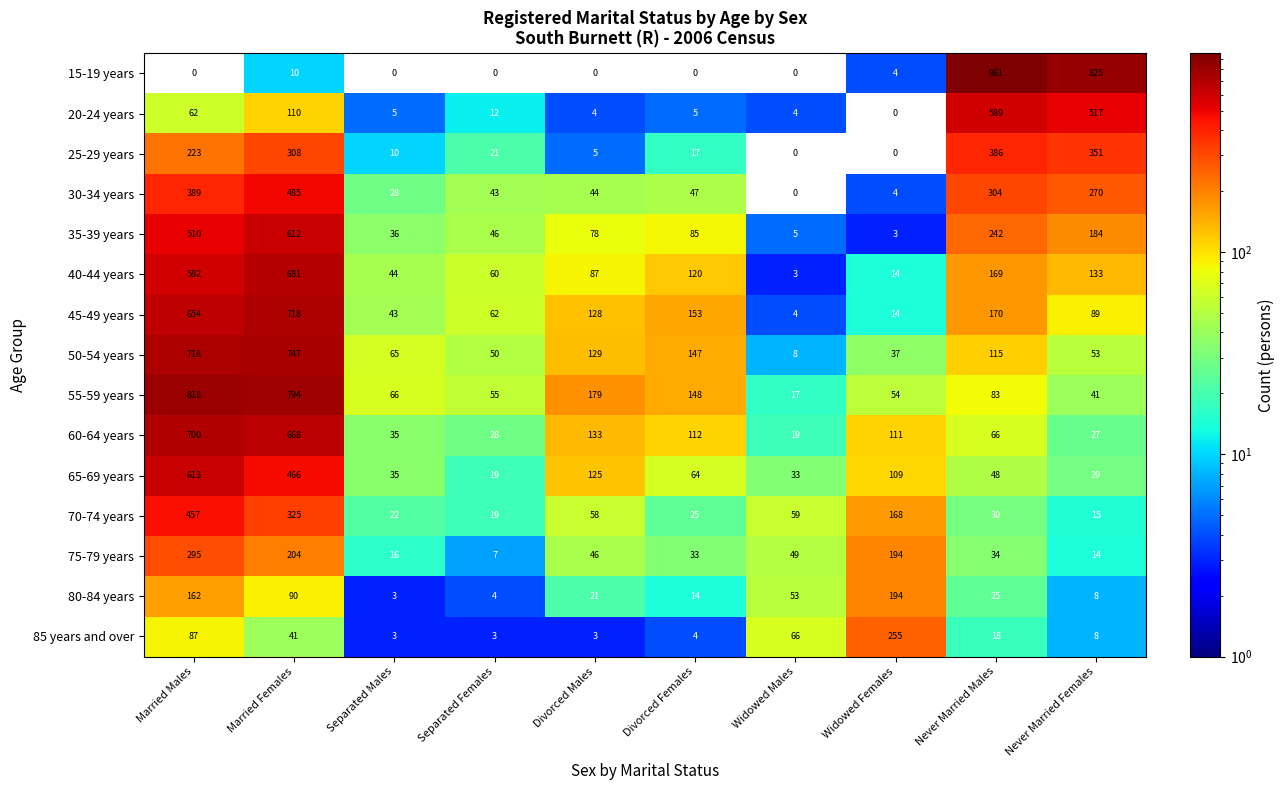

Which category has the highest value across all series?

Never Married Males